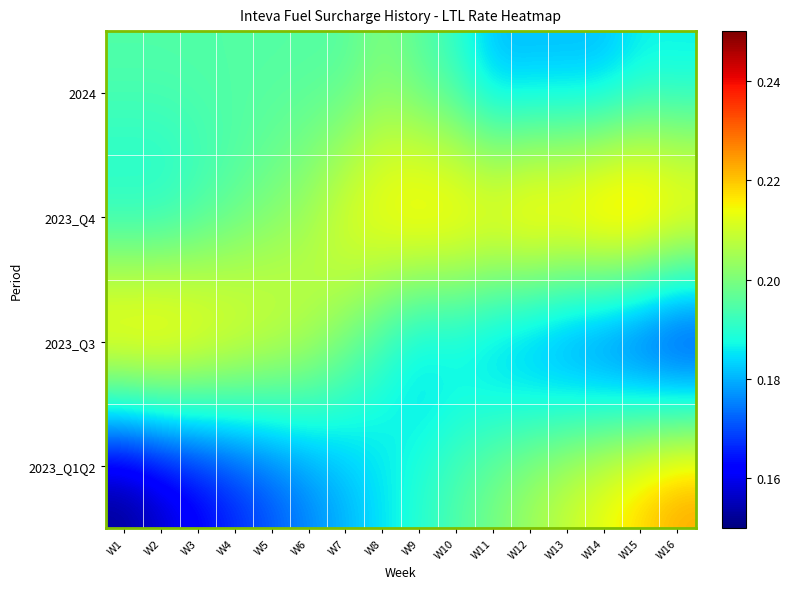

Reading left to right, transcribe all the data shown in this chart.

2024: W1=0.2	W2=0.2	W3=0.2	W4=0.2	W5=0.2	W6=0.2	W7=0.2	W8=0.2	W9=0.2	W10=0.2	W11=0.2	W12=0.2	W13=0.2	W14=0.2	W15=0.2	W16=0.2
2023_Q4: W1=0.2	W2=0.2	W3=0.2	W4=0.2	W5=0.2	W6=0.2	W7=0.2	W8=0.2	W9=0.2	W10=0.2	W11=0.2	W12=0.2	W13=0.2	W14=0.2	W15=0.2	W16=0.2
2023_Q3: W1=0.2	W2=0.2	W3=0.2	W4=0.2	W5=0.2	W6=0.2	W7=0.2	W8=0.2	W9=0.2	W10=0.2	W11=0.2	W12=0.2	W13=0.2	W14=0.2	W15=0.2	W16=0.1
2023_Q1Q2: W1=0.1	W2=0.2	W3=0.2	W4=0.2	W5=0.2	W6=0.2	W7=0.2	W8=0.2	W9=0.2	W10=0.2	W11=0.2	W12=0.2	W13=0.2	W14=0.2	W15=0.2	W16=0.2